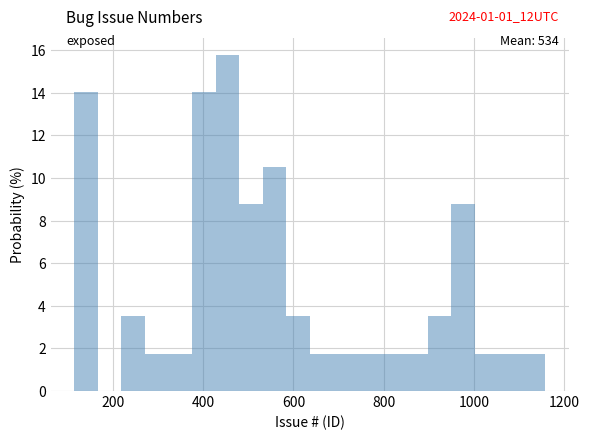

Around what value on the x-axis is the tallest bar? Give the approximate position of its centre, as read against the axis.

460